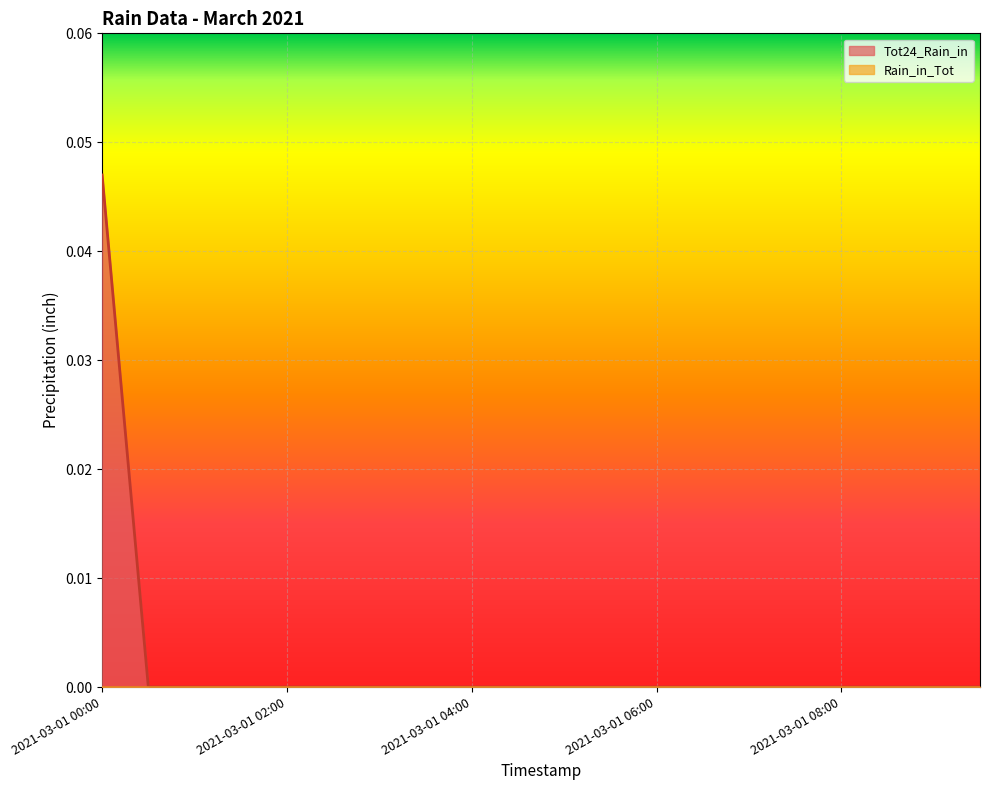

List the labels in order of value, smallest first.

2021-03-01 00:30, 2021-03-01 01:00, 2021-03-01 01:30, 2021-03-01 02:00, 2021-03-01 02:30, 2021-03-01 03:00, 2021-03-01 03:30, 2021-03-01 04:00, 2021-03-01 04:30, 2021-03-01 05:00, 2021-03-01 05:30, 2021-03-01 06:00, 2021-03-01 06:30, 2021-03-01 07:00, 2021-03-01 07:30, 2021-03-01 08:00, 2021-03-01 08:30, 2021-03-01 09:00, 2021-03-01 09:30, 2021-03-01 00:00